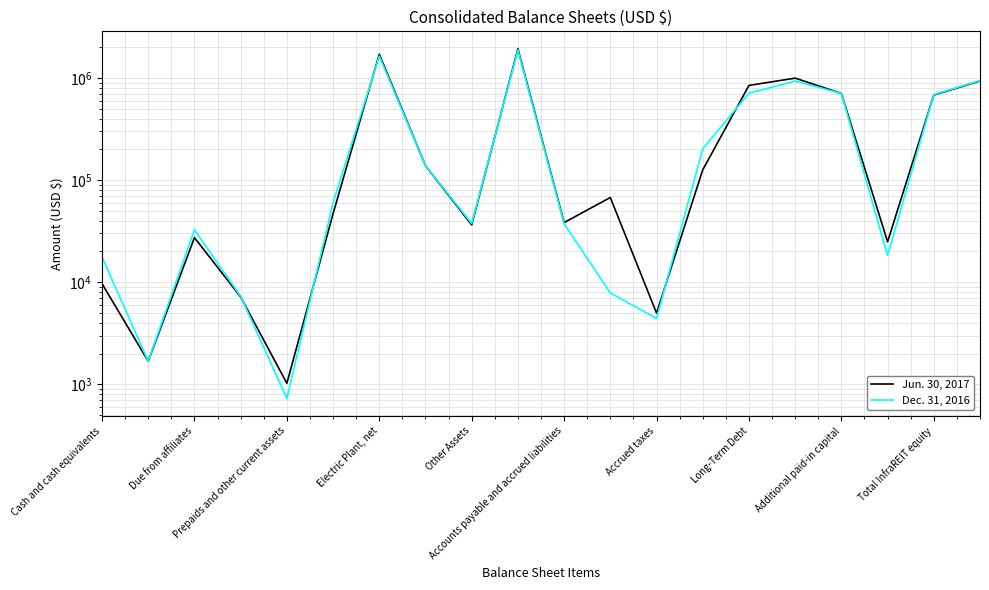

Which series ends up on top after the final intersection of Jun. 30, 2017 and Dec. 31, 2016?

Dec. 31, 2016